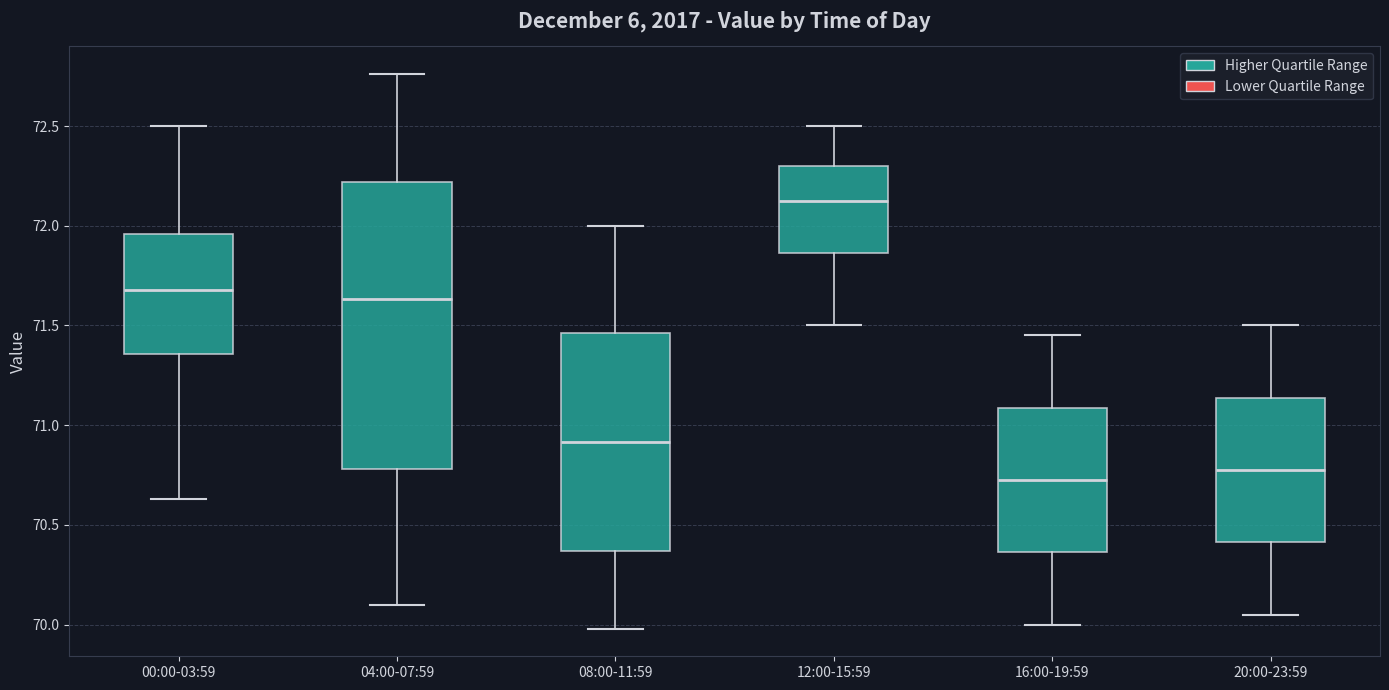

Reading left to right, transcribe this box plot: for each box, give where its median line is, the range the box spans, and where its two whiskers end, as read against the y-axis. The values are not printed on the chart, so give them approximately, as read against the axis.

00:00-03:59: median 71.70, box 71.35 to 71.95, whiskers 70.65 to 72.50
04:00-07:59: median 71.65, box 70.80 to 72.20, whiskers 70.10 to 72.75
08:00-11:59: median 70.90, box 70.35 to 71.45, whiskers 70.00 to 72.00
12:00-15:59: median 72.15, box 71.85 to 72.30, whiskers 71.50 to 72.50
16:00-19:59: median 70.75, box 70.35 to 71.10, whiskers 70.00 to 71.45
20:00-23:59: median 70.80, box 70.40 to 71.15, whiskers 70.05 to 71.50